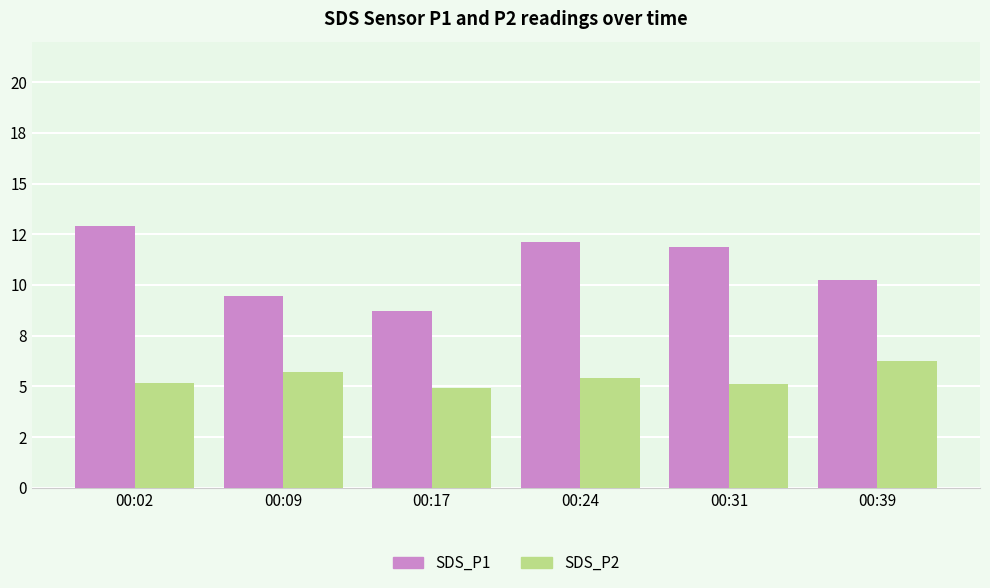

Where is SDS_P1 nearest to the value 10?

00:39